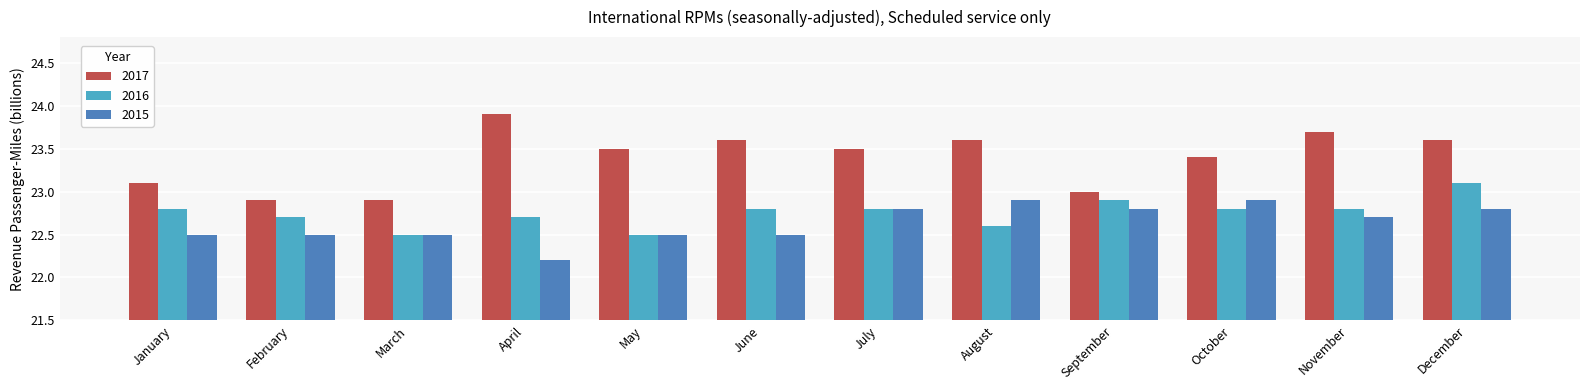

Is it true that 2016 equals 10.7 at August?

False